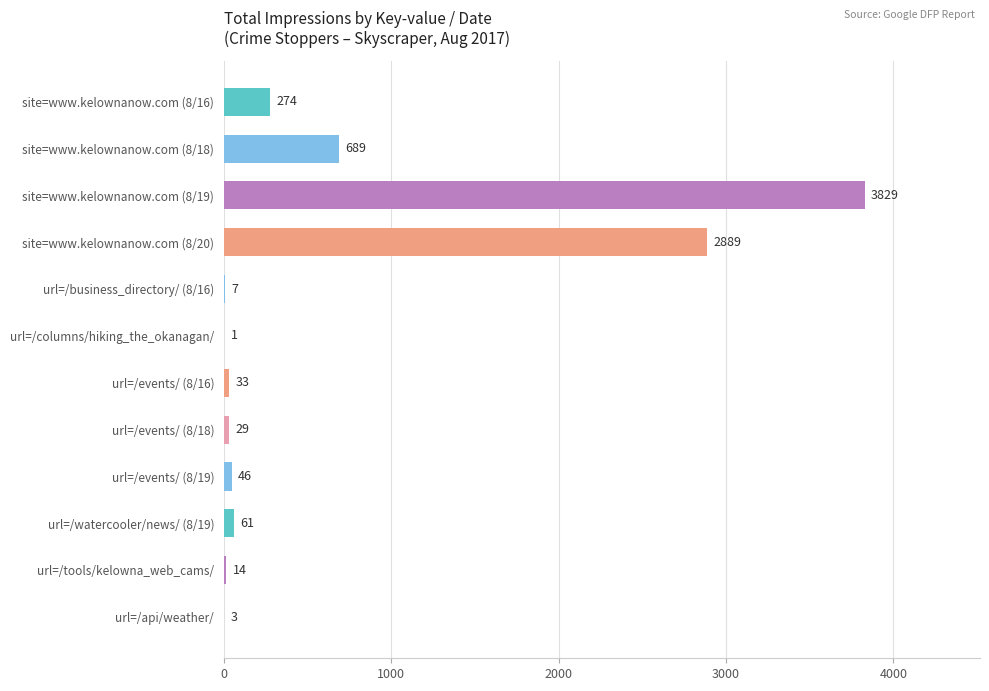

What is the sum of all values?

7875